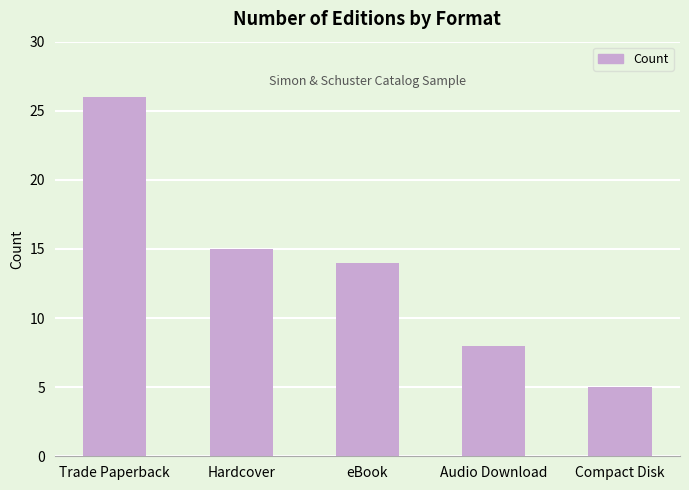

Which category has the lowest value across all series?

Compact Disk